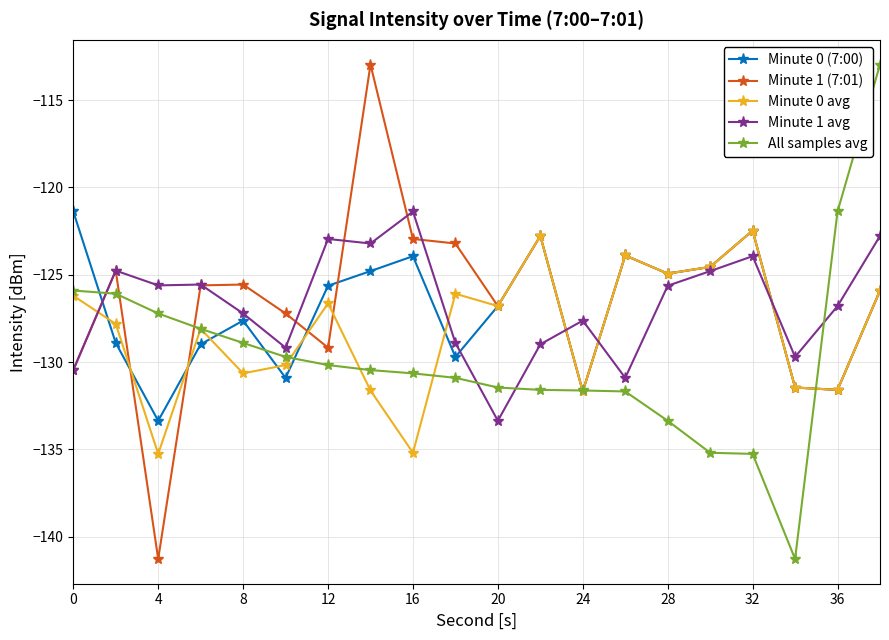

What is the value of the Minute 1 avg point at the 4th from the left?

-125.6